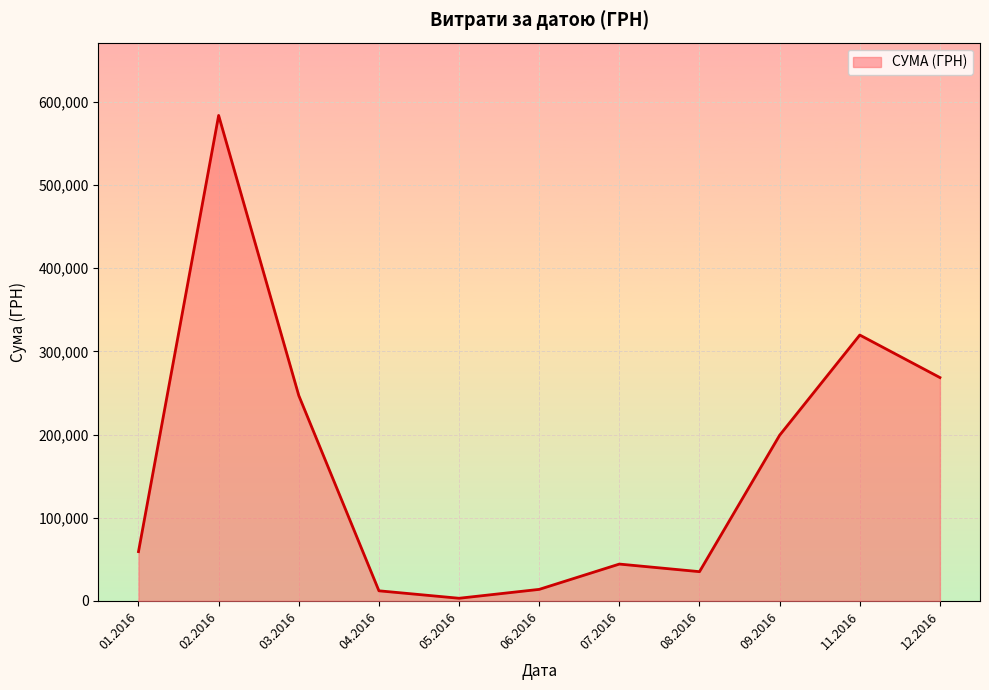

The value at 03.2016 is 427818.9. True or false?

False